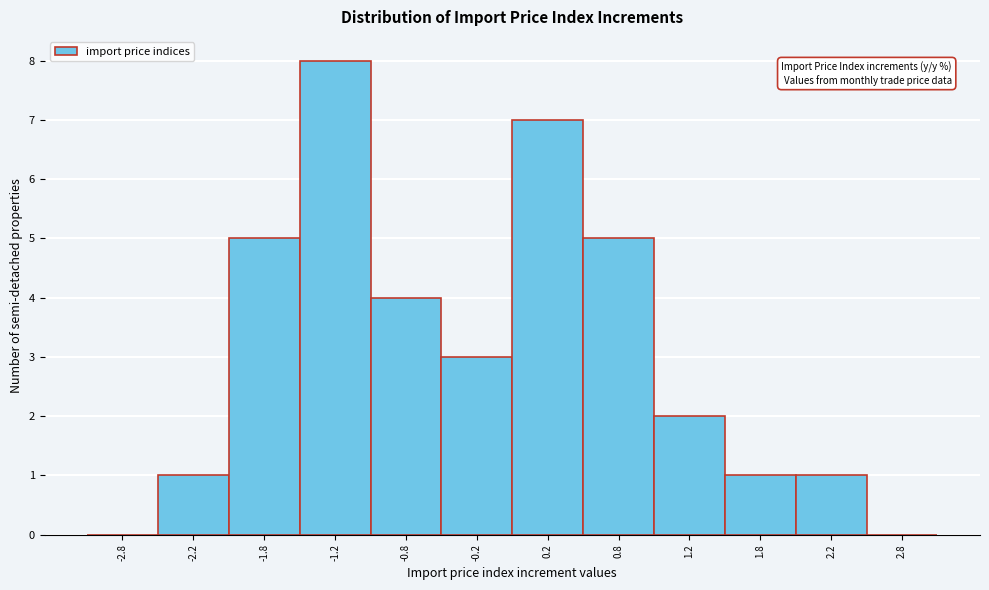

Over which range of the x-axis is the bar tallest?

-1.5 to -1.0